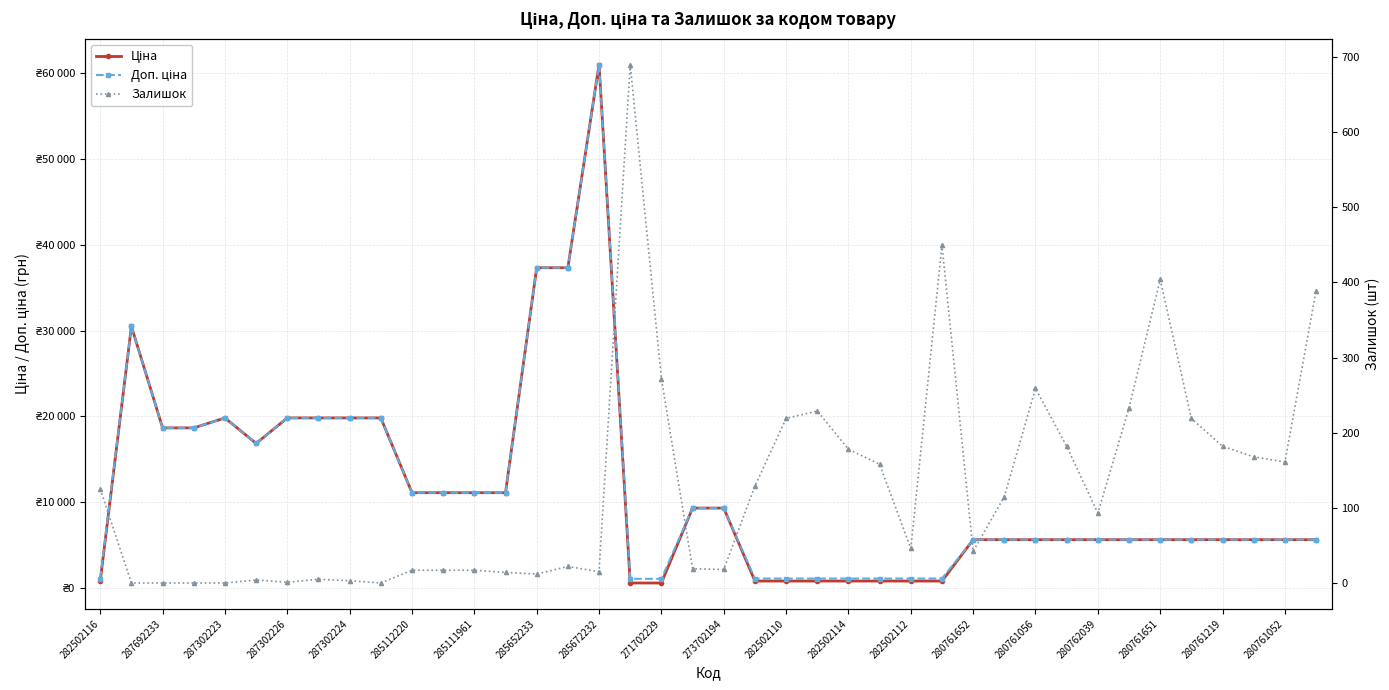

Does the chart display data point markers on the line(s)?

Yes